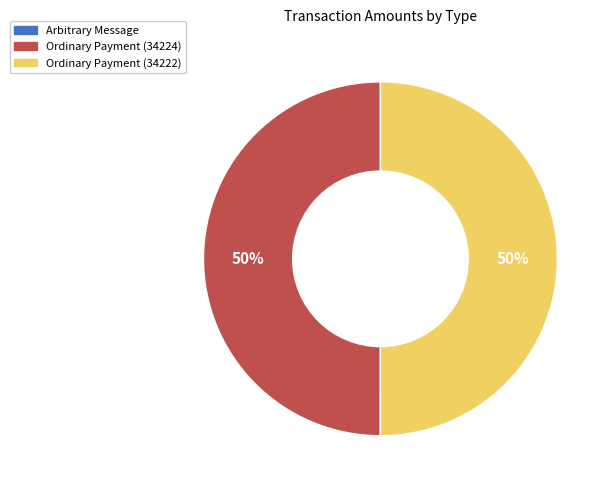

Is it true that Ordinary Payment (34222) is 38% of the pie?

False